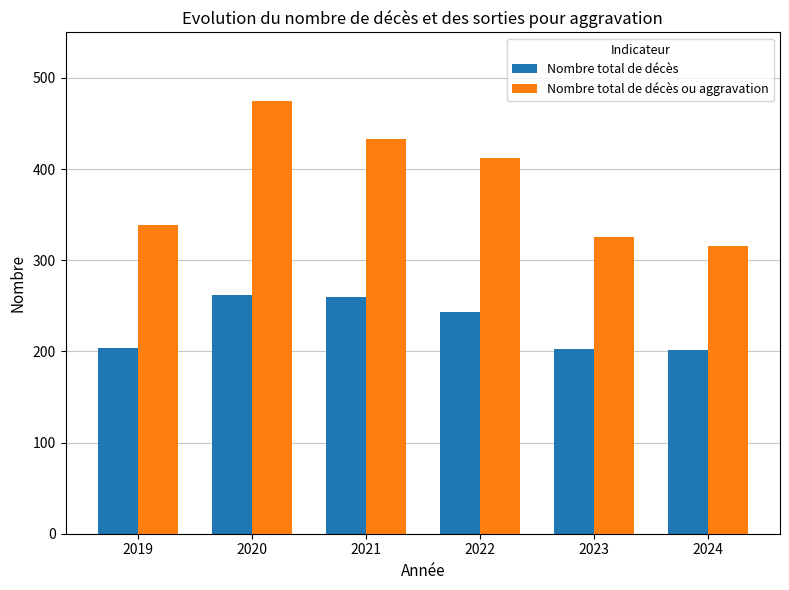

List the series in order of their peak value, highest first.

Nombre total de décès ou aggravation, Nombre total de décès